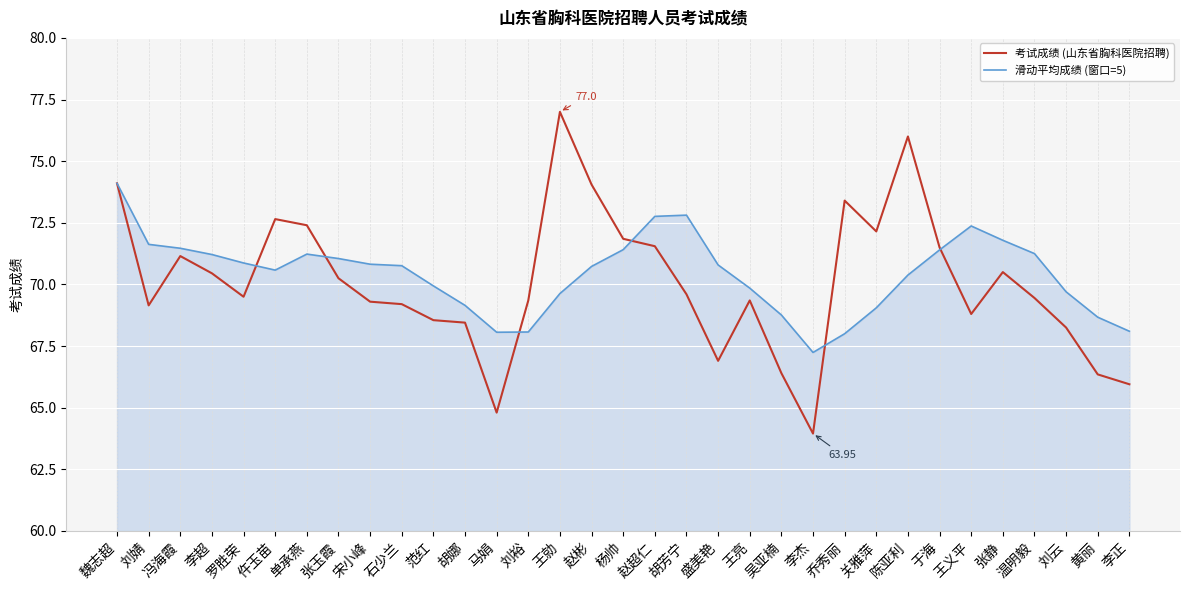

Rank the series at 胡芳宁 from lowest to highest value.

考试成绩 (山东省胸科医院招聘), 滑动平均成绩 (窗口=5)